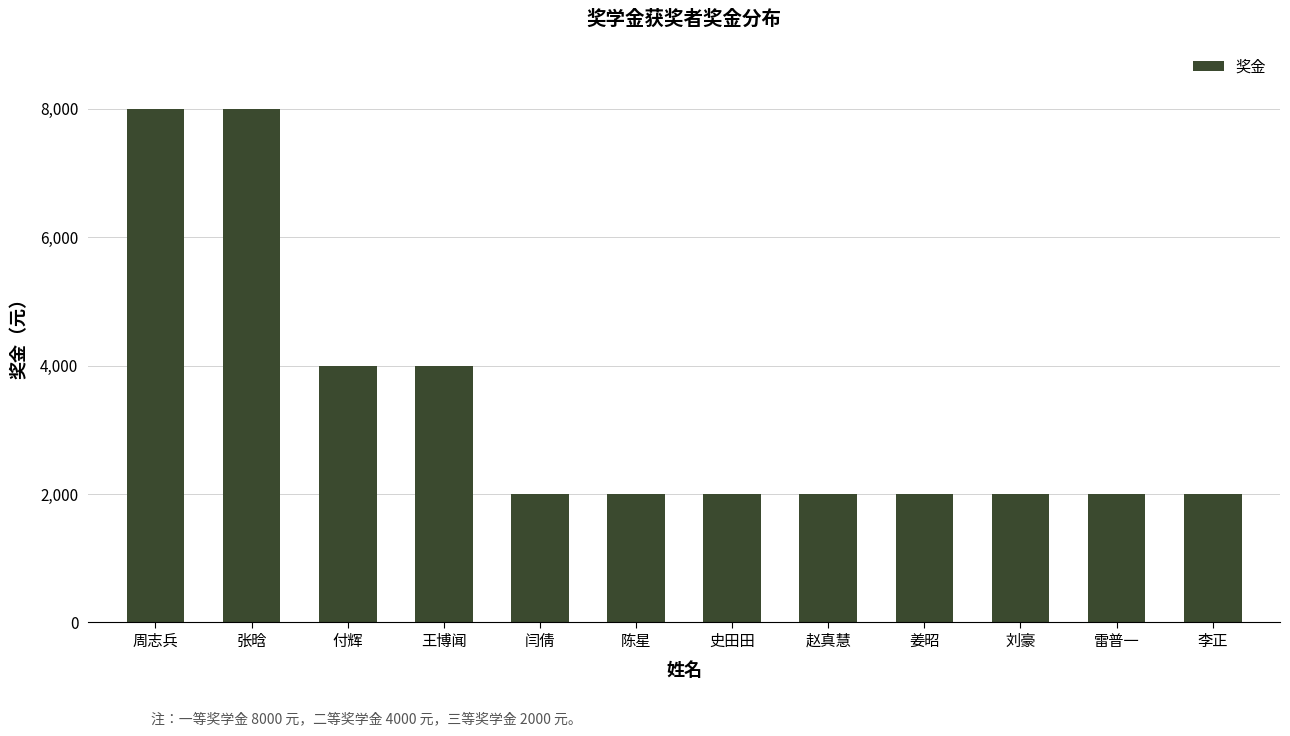

Does the chart contain stacked bars?

No